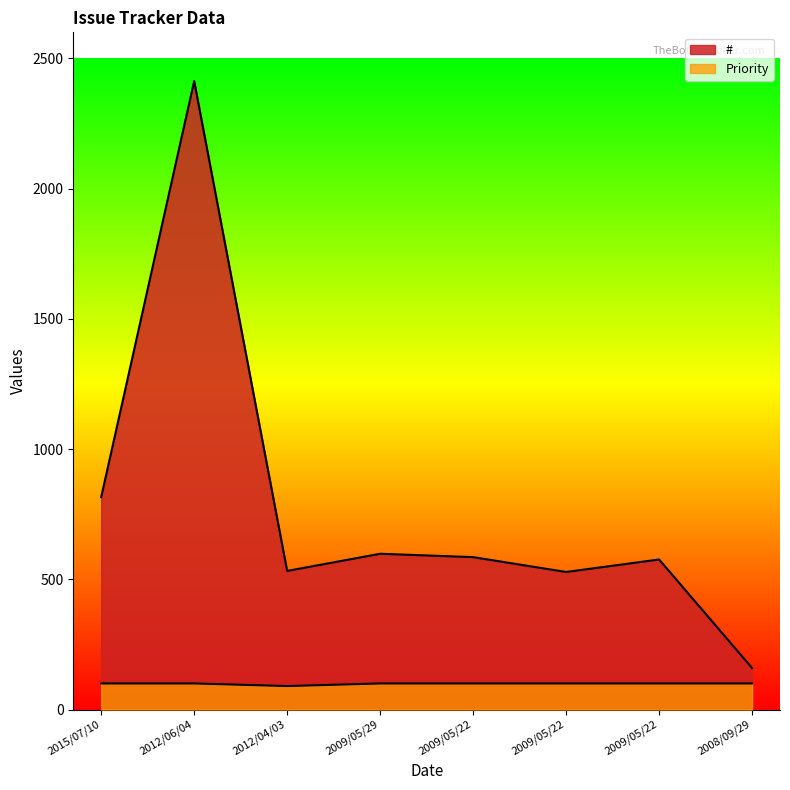

List the labels in order of Priority value, smallest first.

2012/04/03, 2015/07/10, 2012/06/04, 2009/05/29, 2009/05/22, 2009/05/22, 2009/05/22, 2008/09/29